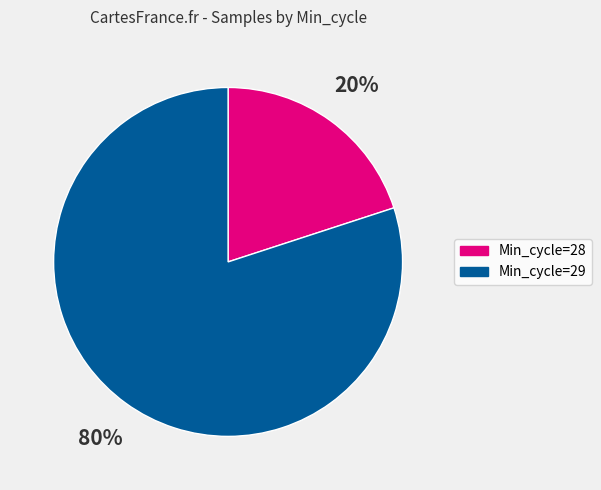

To the nearest percent, what is the difference between the largest and smallest slice percentages?

60%